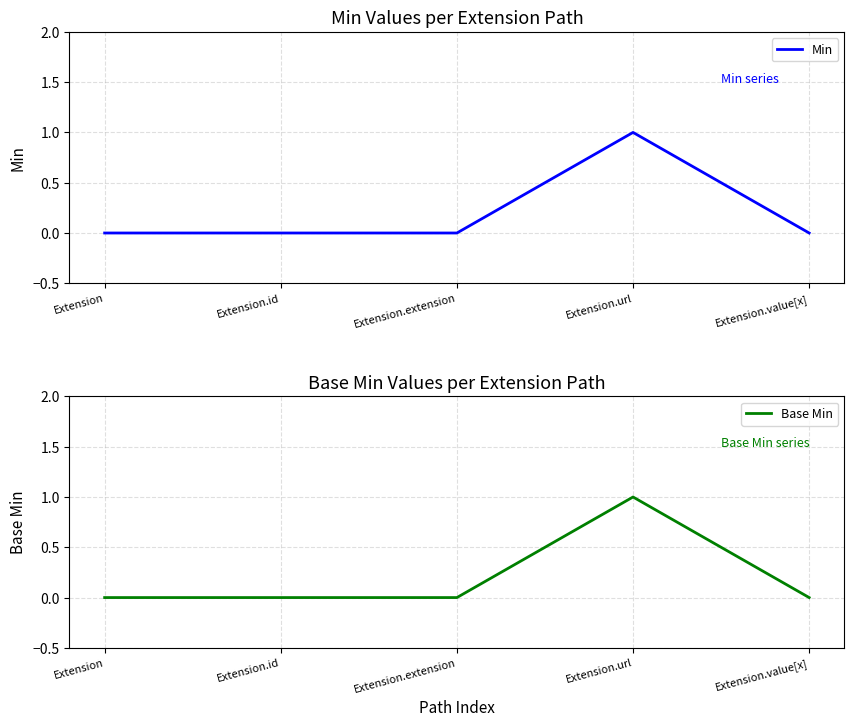

True or false: Base Min has more than 0 points higher than both neighbors.

True